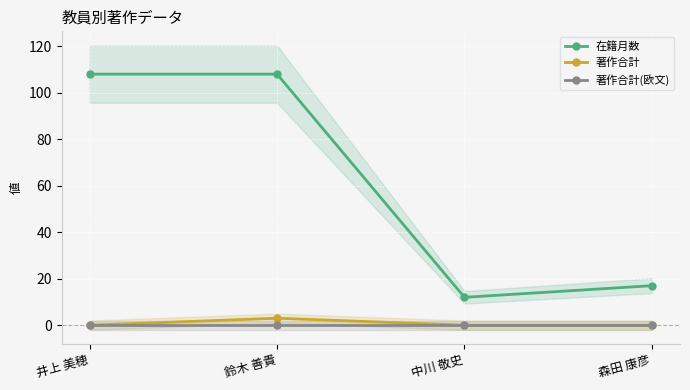

The value of 著作合計(欧文) at 井上 美穂 is 0. True or false?

True